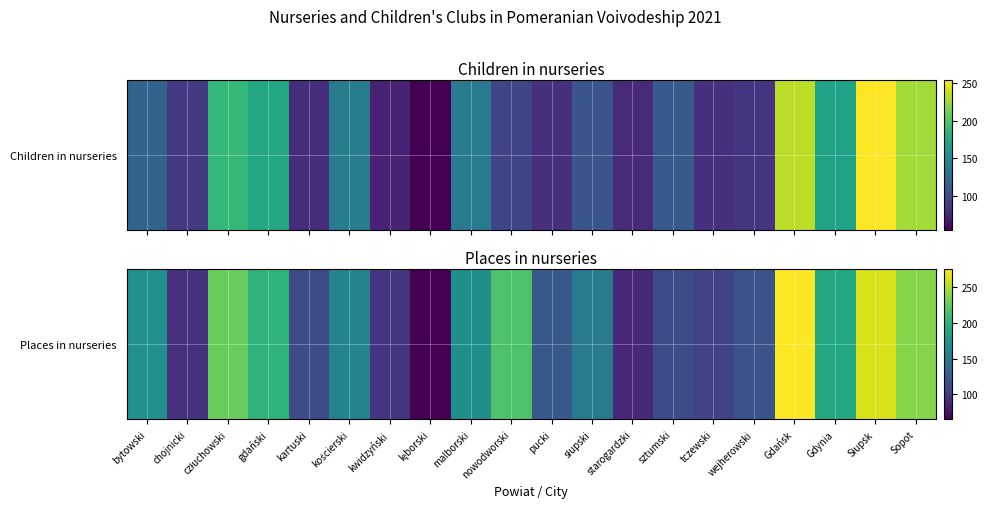

Which category has the highest value across all series?

Gdańsk